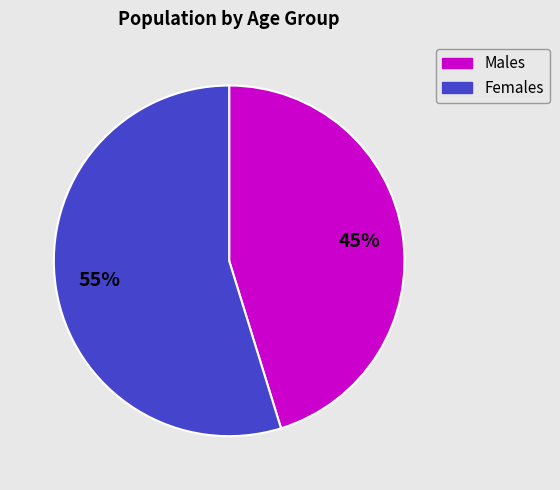

Is there any slice that represents more than half of the pie?

Yes